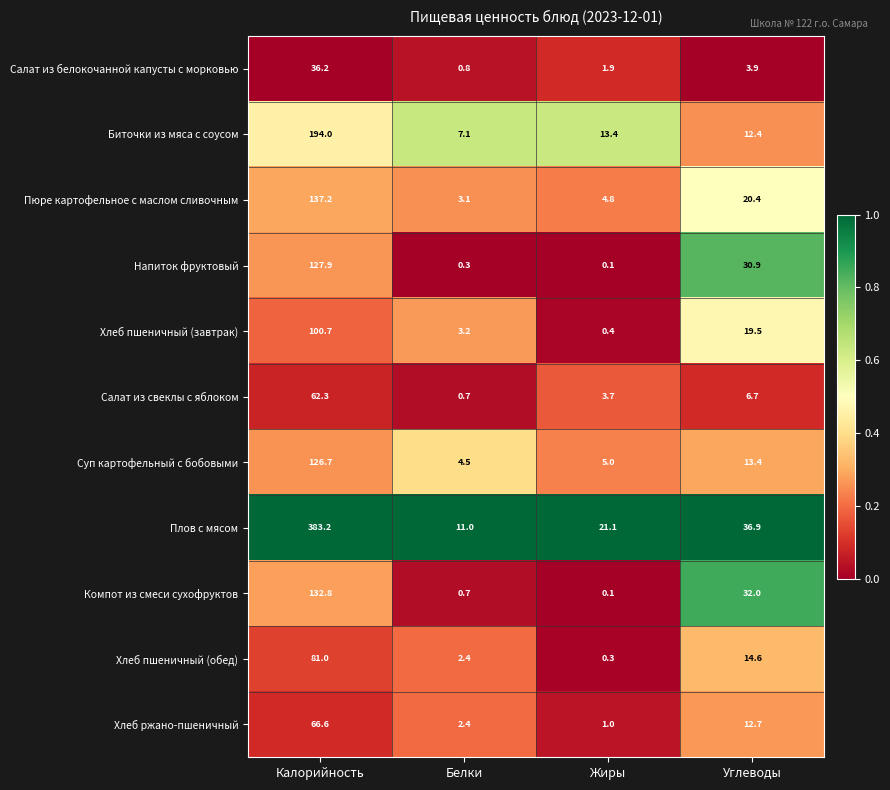

What is the maximum value for Хлеб пшеничный (завтрак)?

100.7